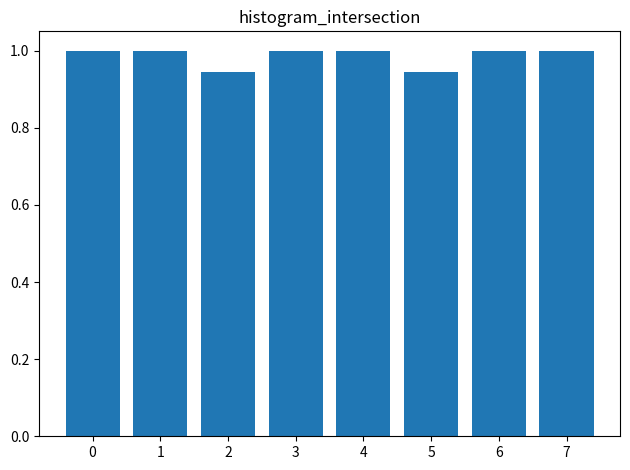

What is the maximum value shown in the chart?

1.0